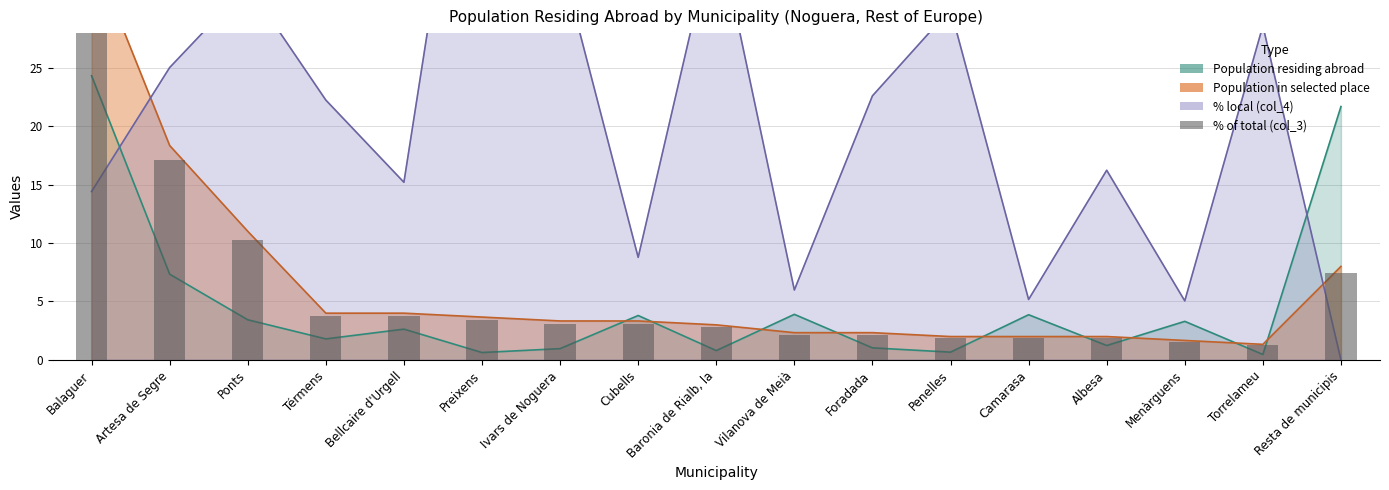

Where does the % of total (col_3) series first go above 3?

Balaguer